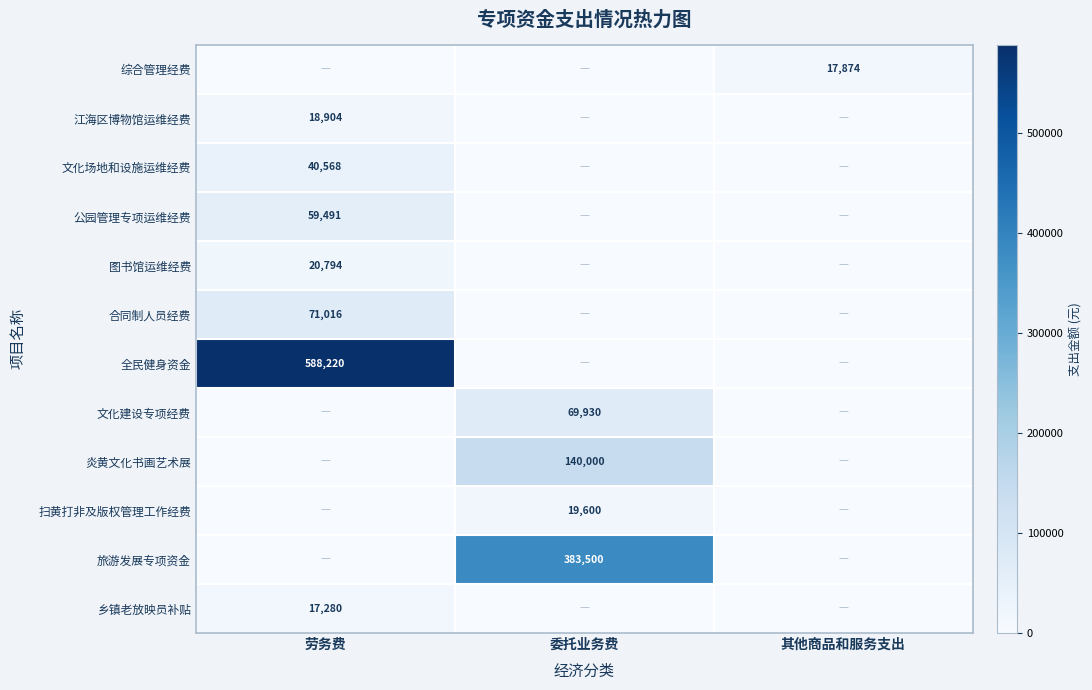

At how many categories does at least one series exceed 538286?

1